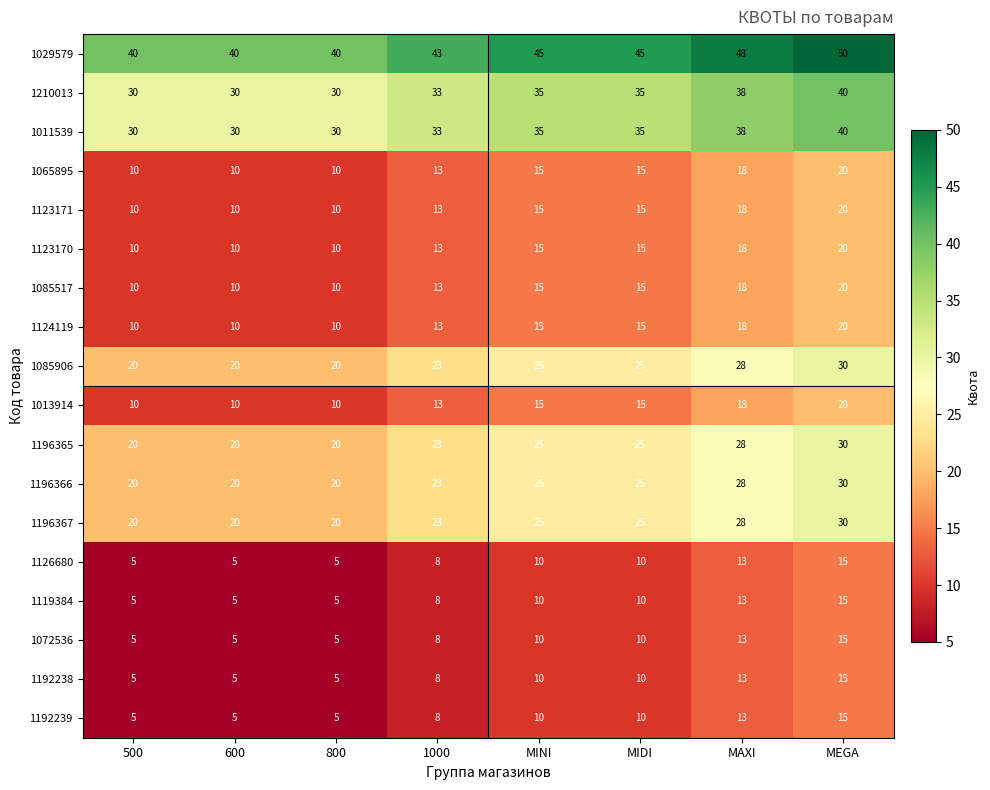

What value does the 1192238 series have at 600, to the nearest 5?

5